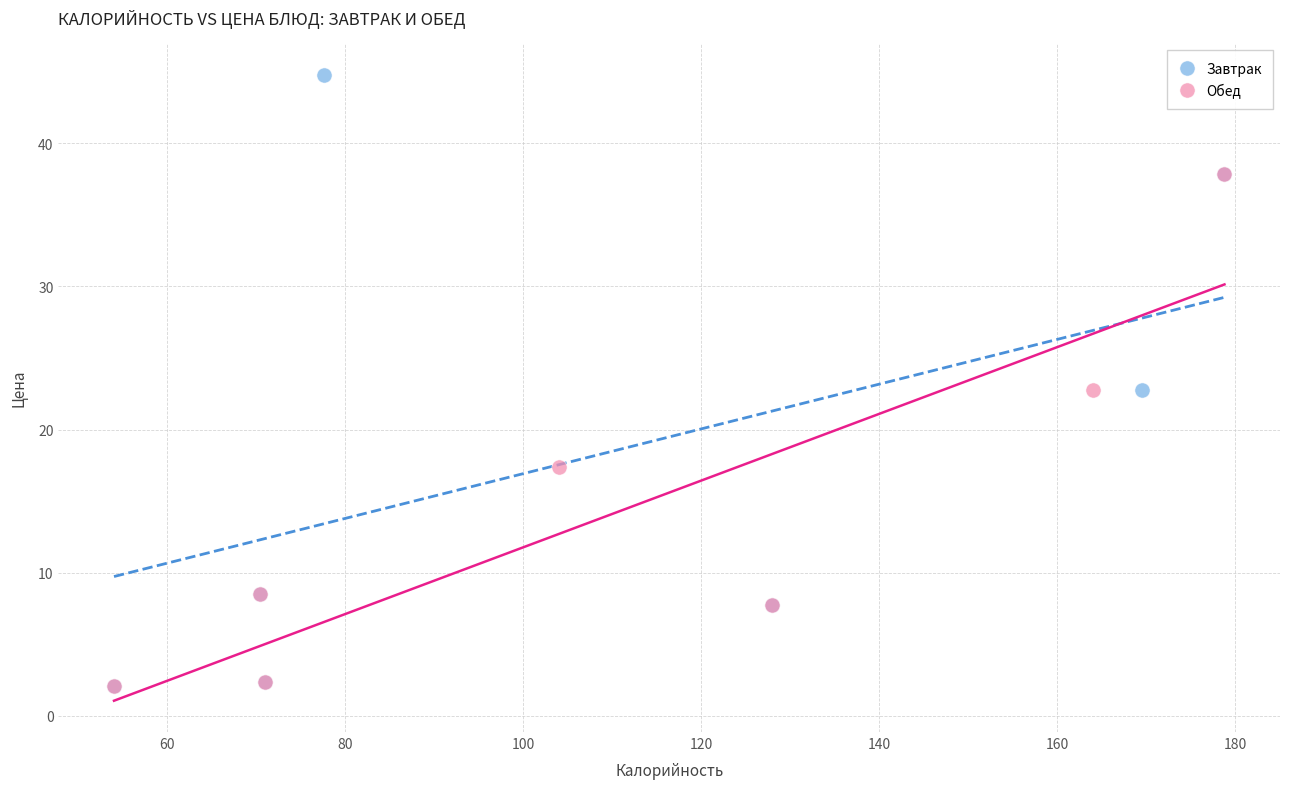

Which series contains the highest Y value?

Завтрак